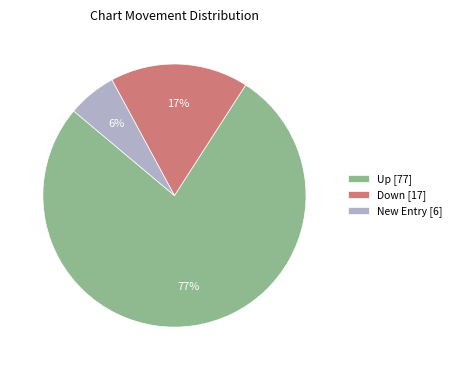

Which has a higher value, Down [17] or Up [77]?

Up [77]